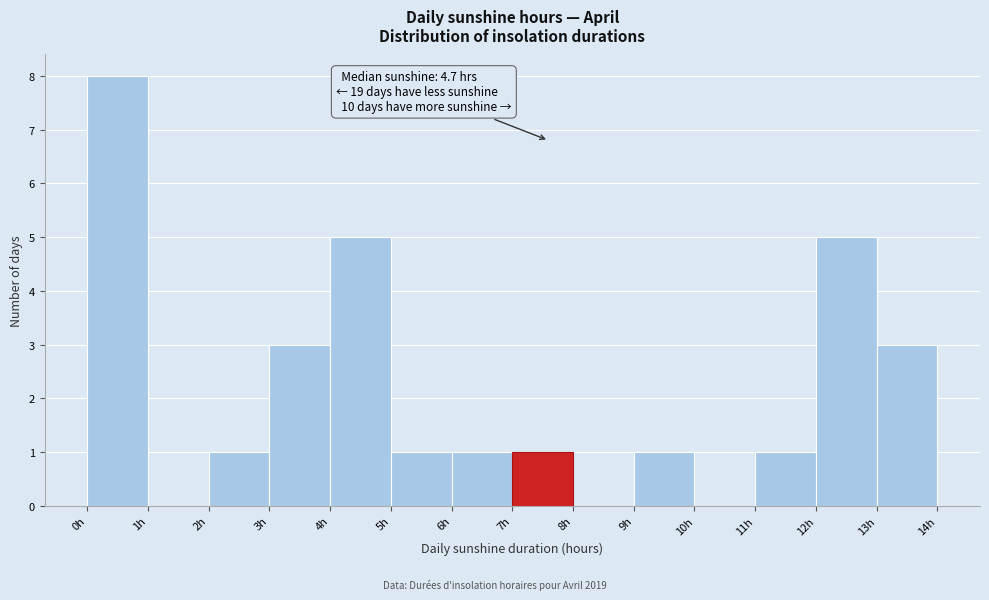

Which range on the x-axis has the tallest bar?

0 to 1